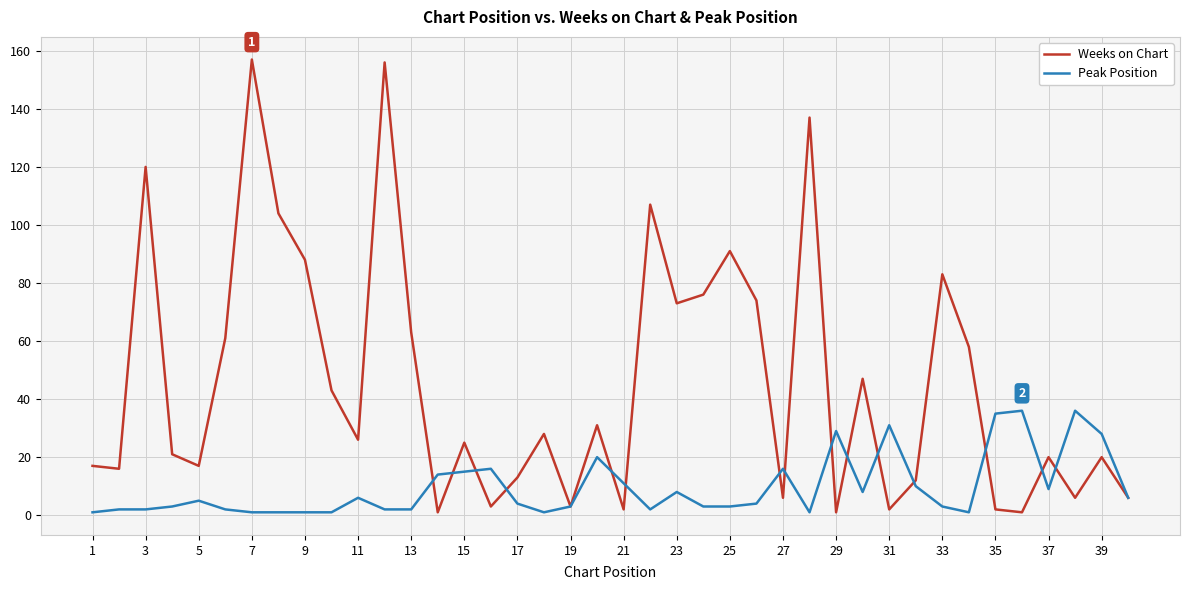

What is the maximum value shown in the chart?

157